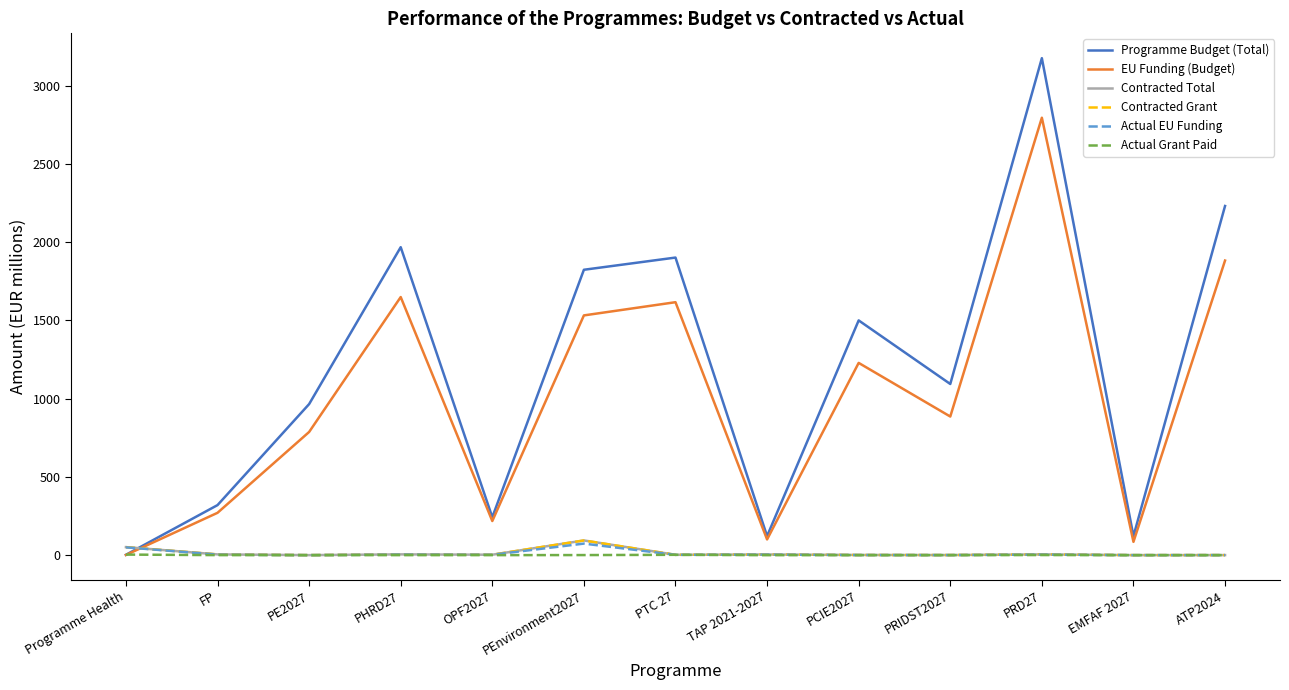

The value of EU Funding (Budget) at ATP2024 is 912.8. True or false?

False